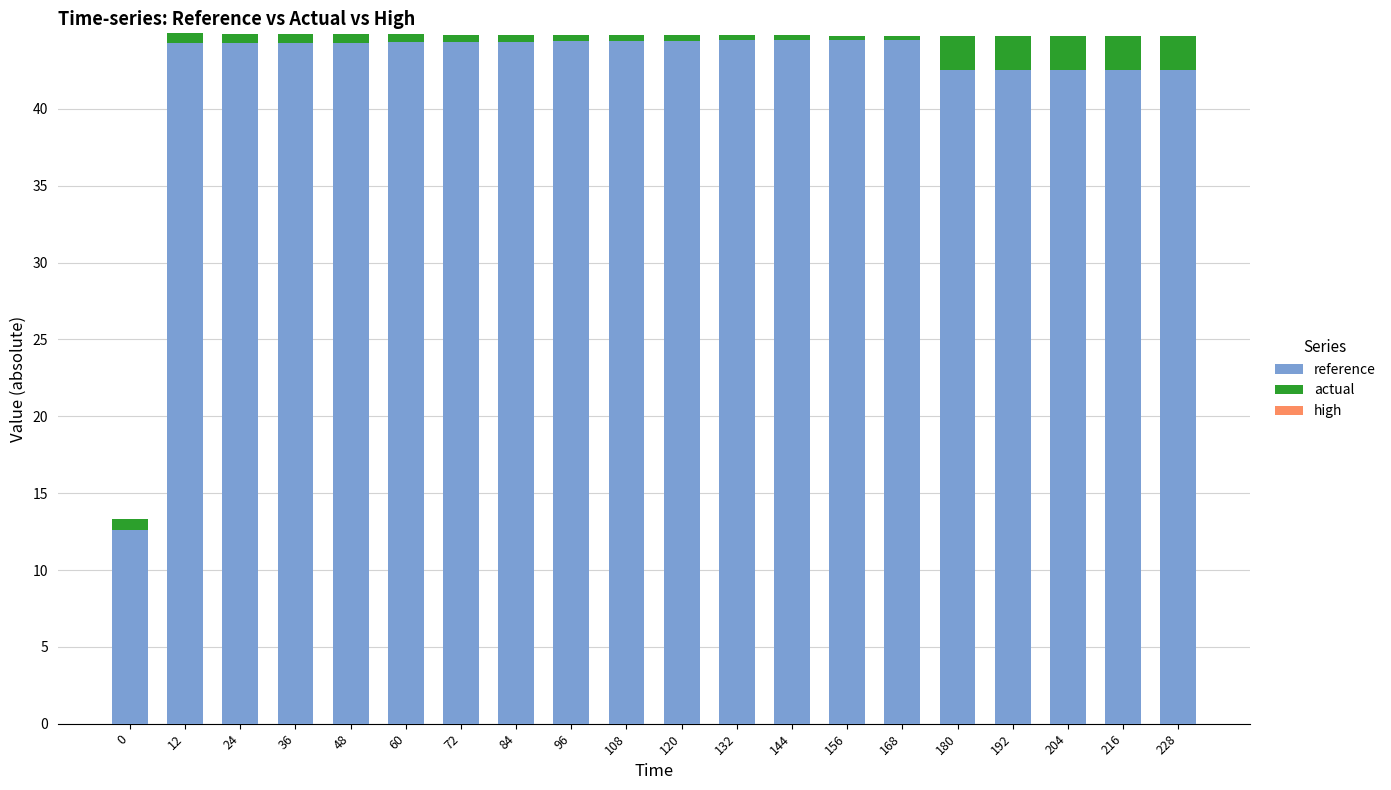

What is the minimum value for reference?

12.6